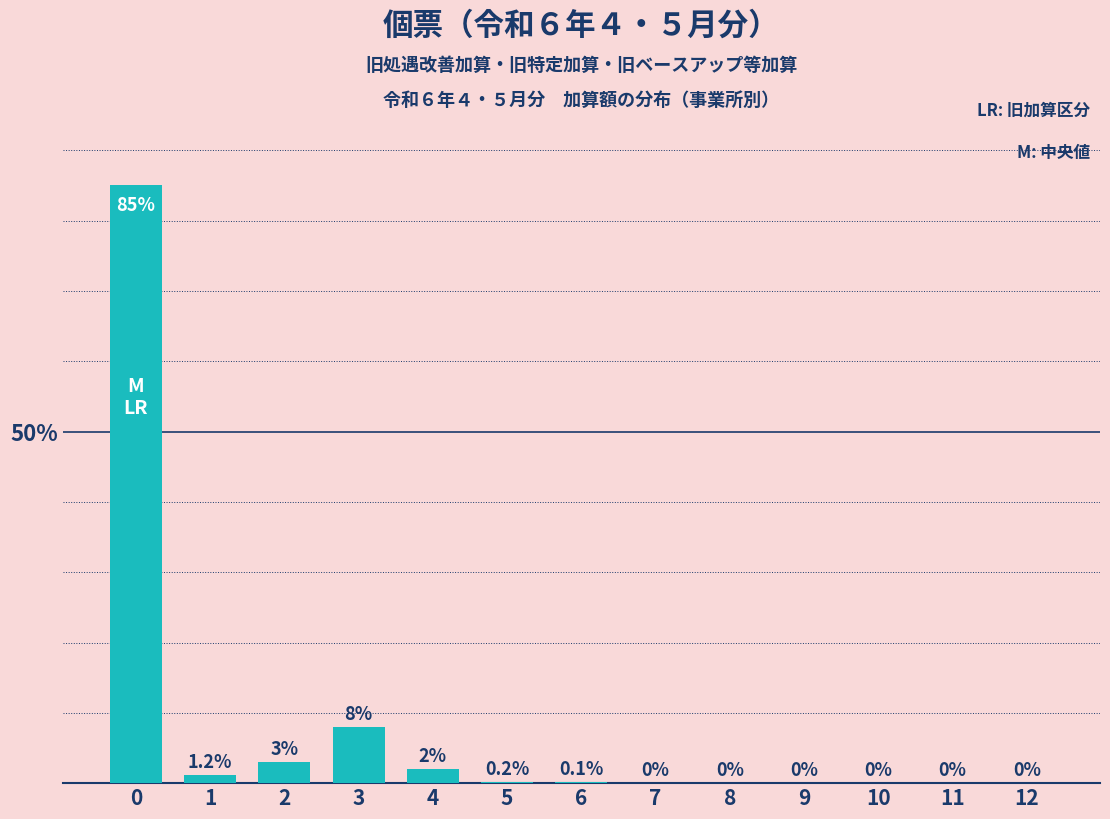

Reading left to right, transcribe all the data shown in this chart.

0=85.0	1=1.2	2=3.0	3=8.0	4=2.0	5=0.2	6=0.1	7=0.0	8=0.0	9=0.0	10=0.0	11=0.0	12=0.0